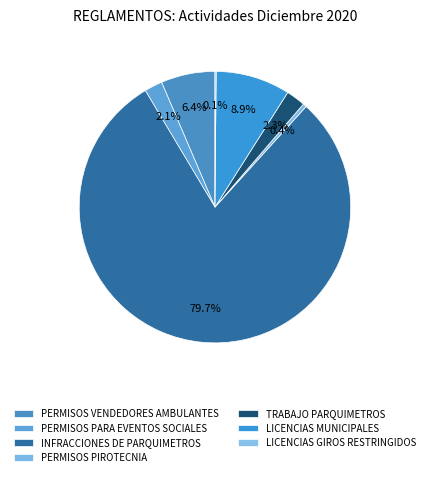

Which category has the smallest portion of the pie?

LICENCIAS GIROS RESTRINGIDOS